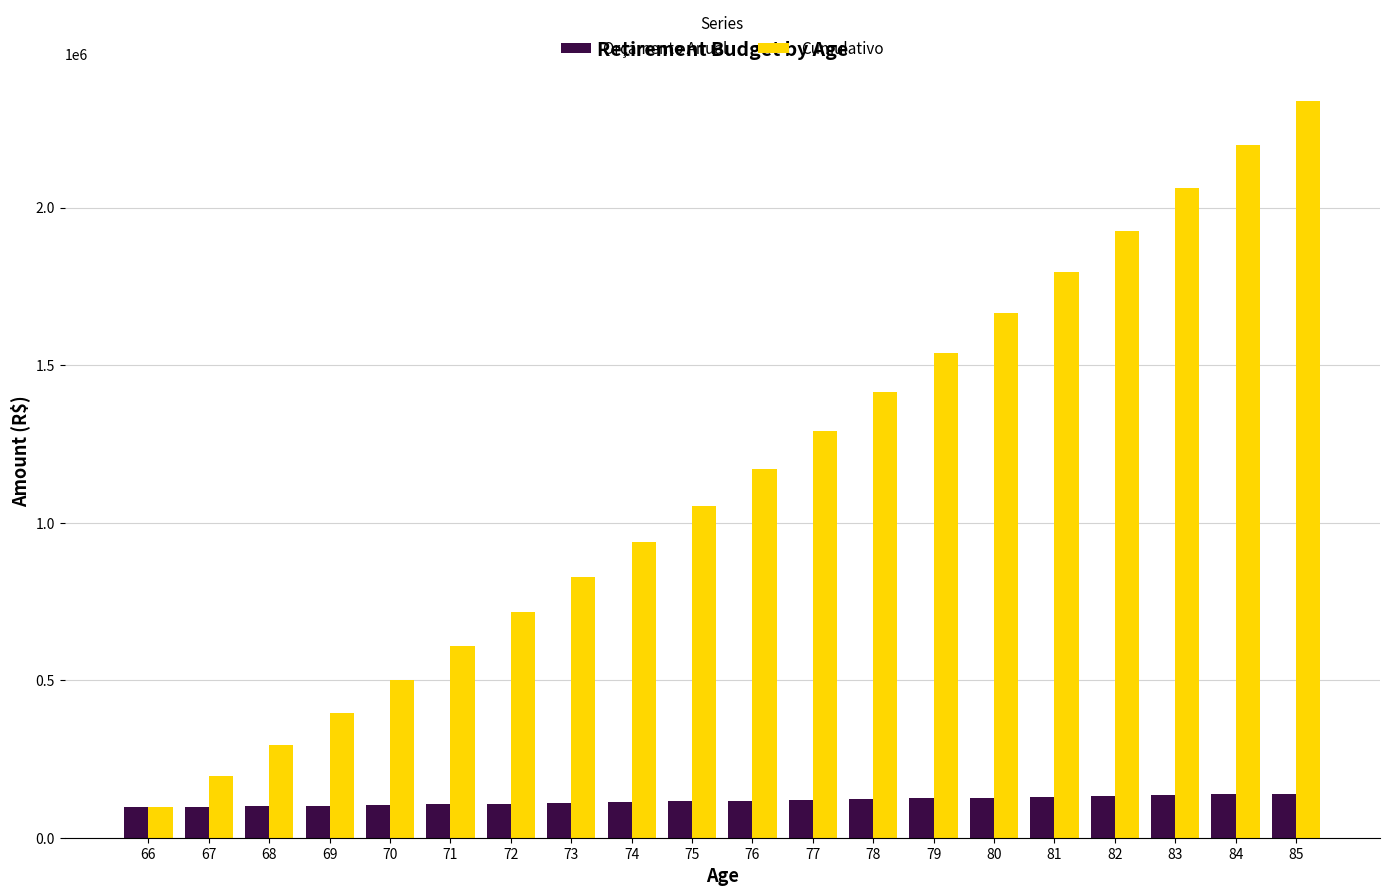

The Cumulativo series shows 715312.7 at 76. True or false?

False